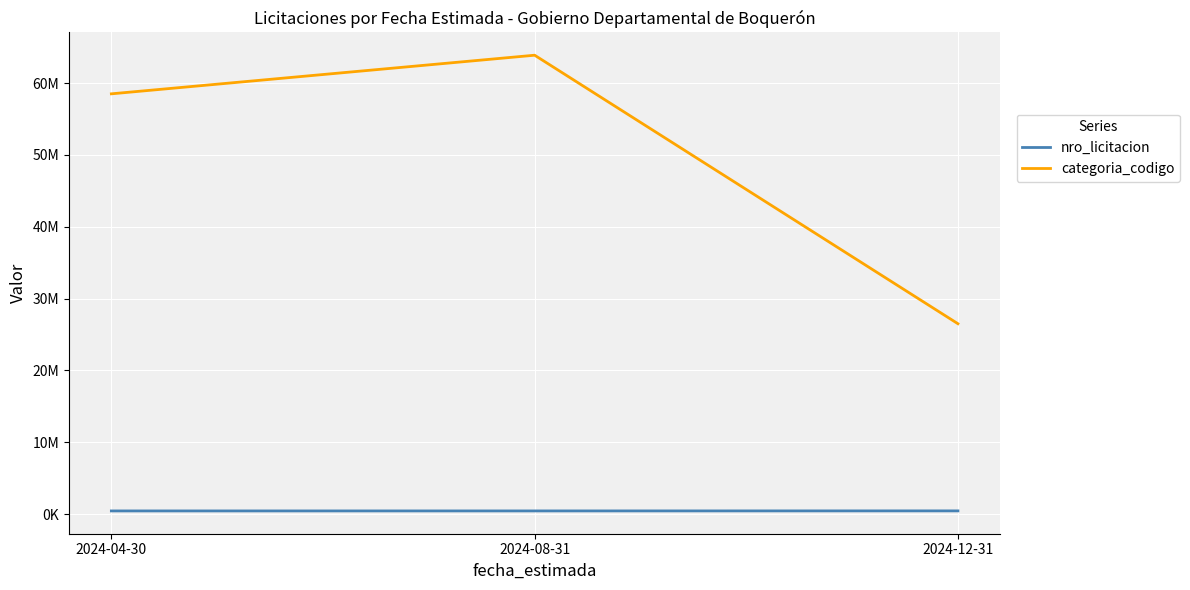

What position from the right is 2024-08-31?

2